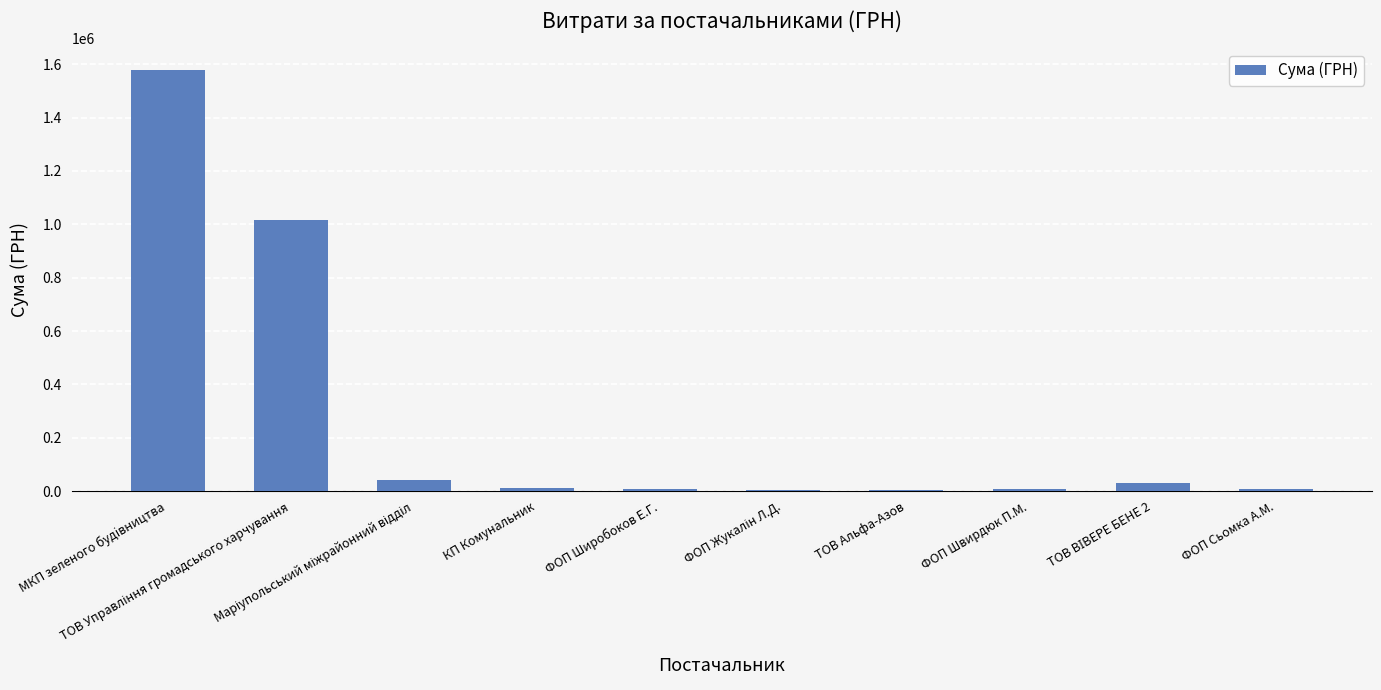

Count the number of categories in the chart.

10